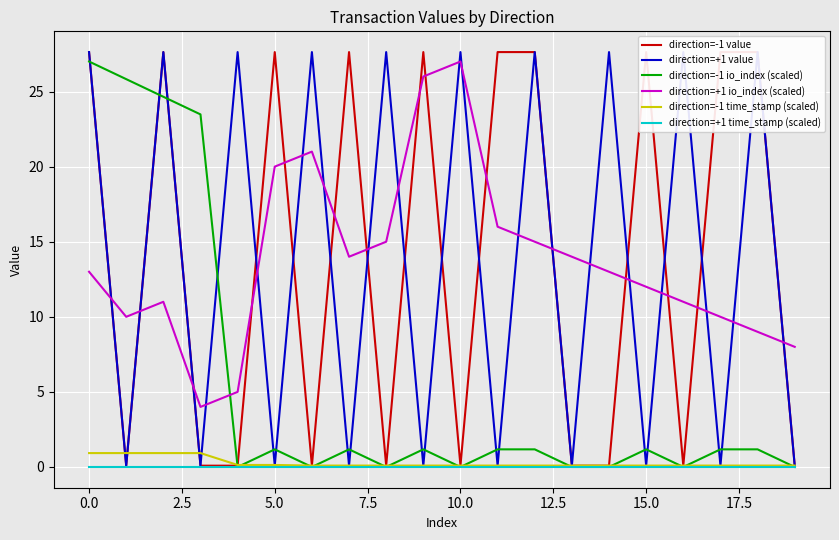

How many values in the direction=-1 io_index (scaled) series exceed 1?

12